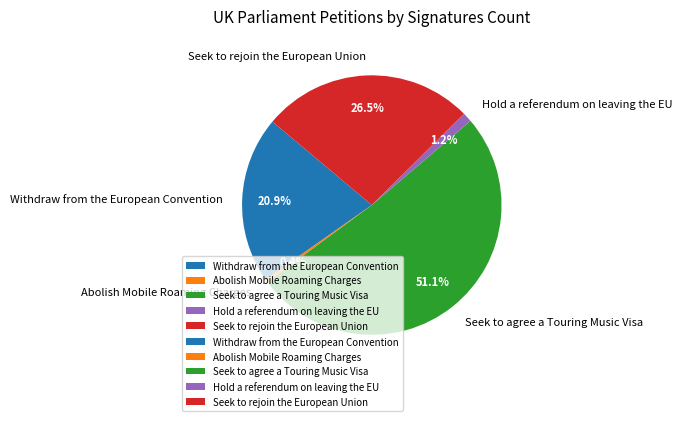

Which category has the biggest portion of the pie?

Seek to agree a Touring Music Visa